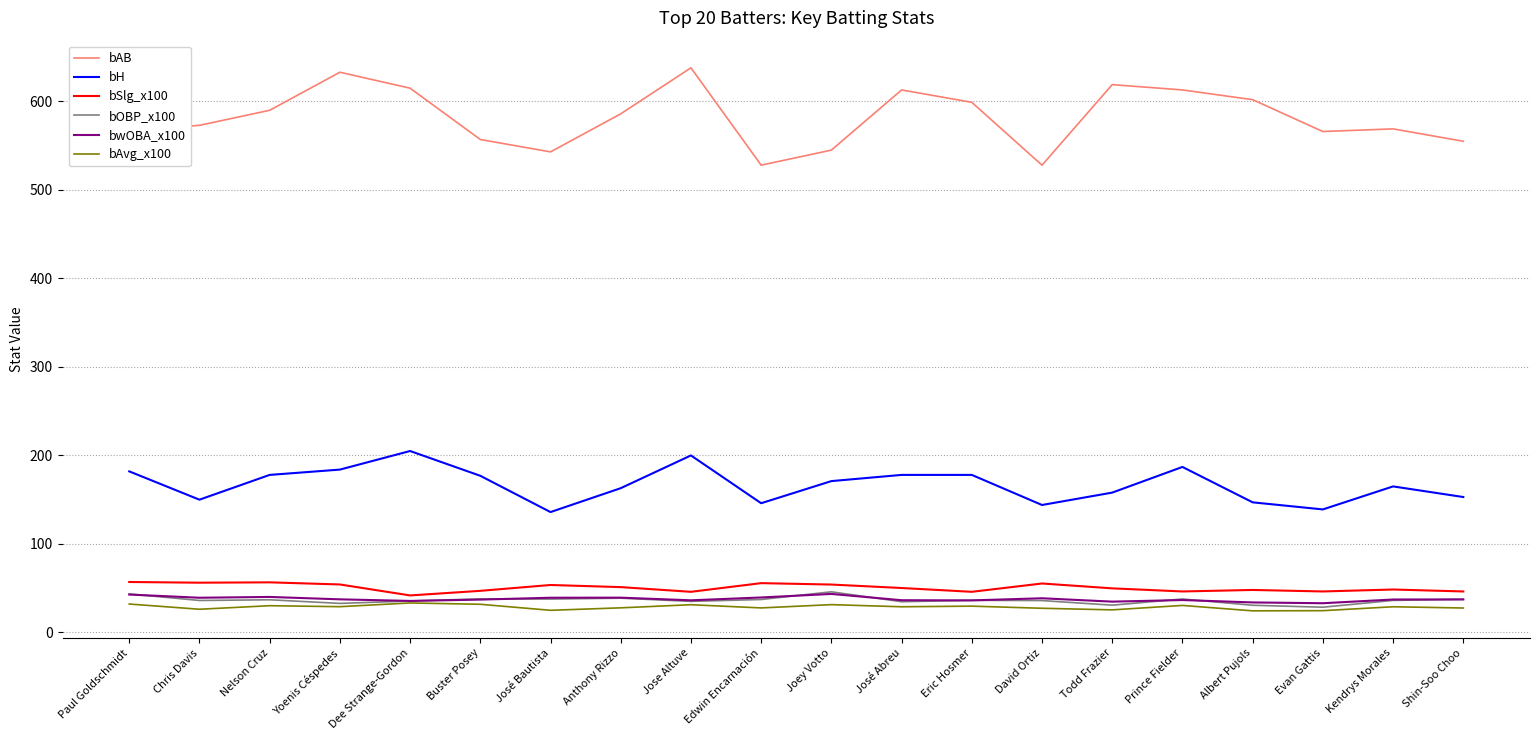

In bH, how many points are lower than both neighbors (excluding endpoints)?

5